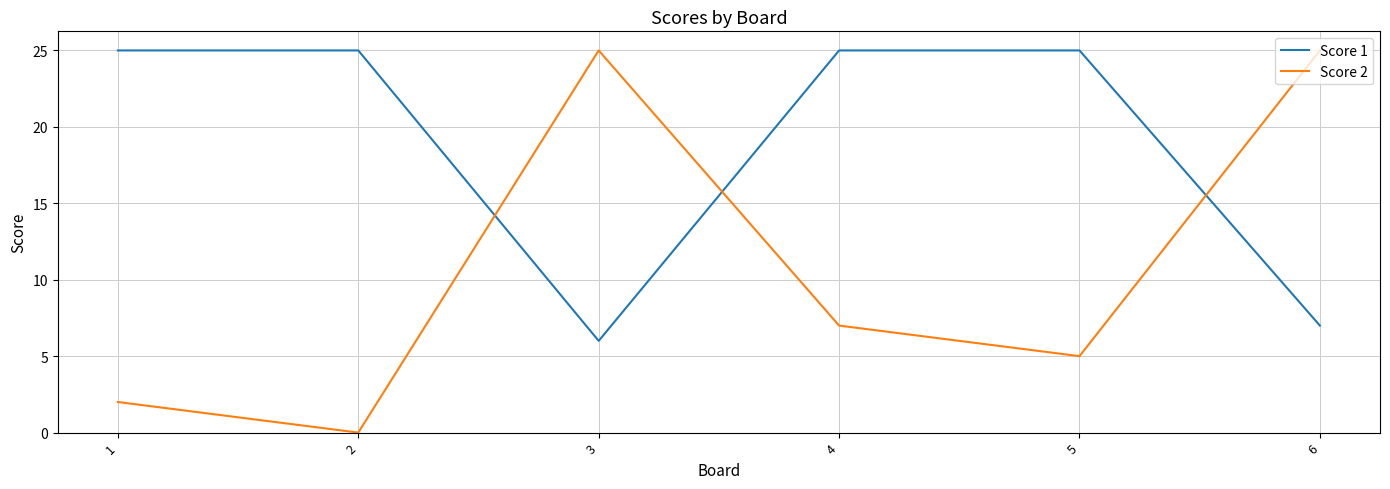

What is the difference between the second highest and minimum values in the Score 1 series?

19